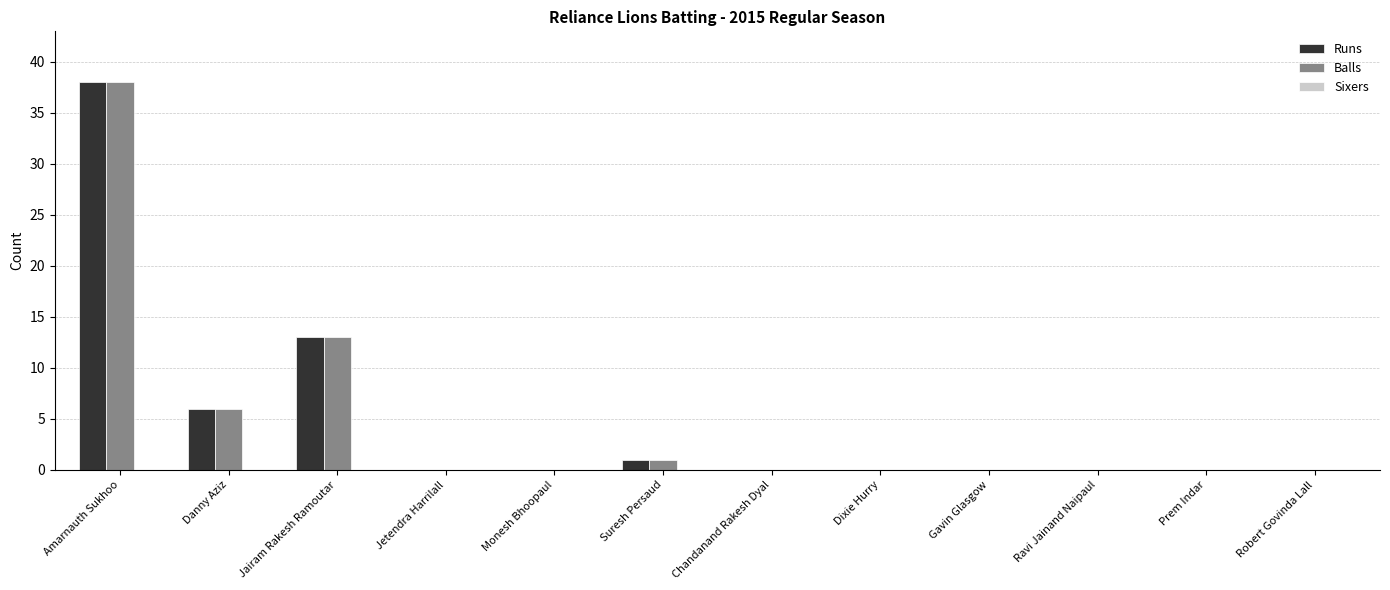

At which category is the sum across all series the highest?

Amarnauth Sukhoo